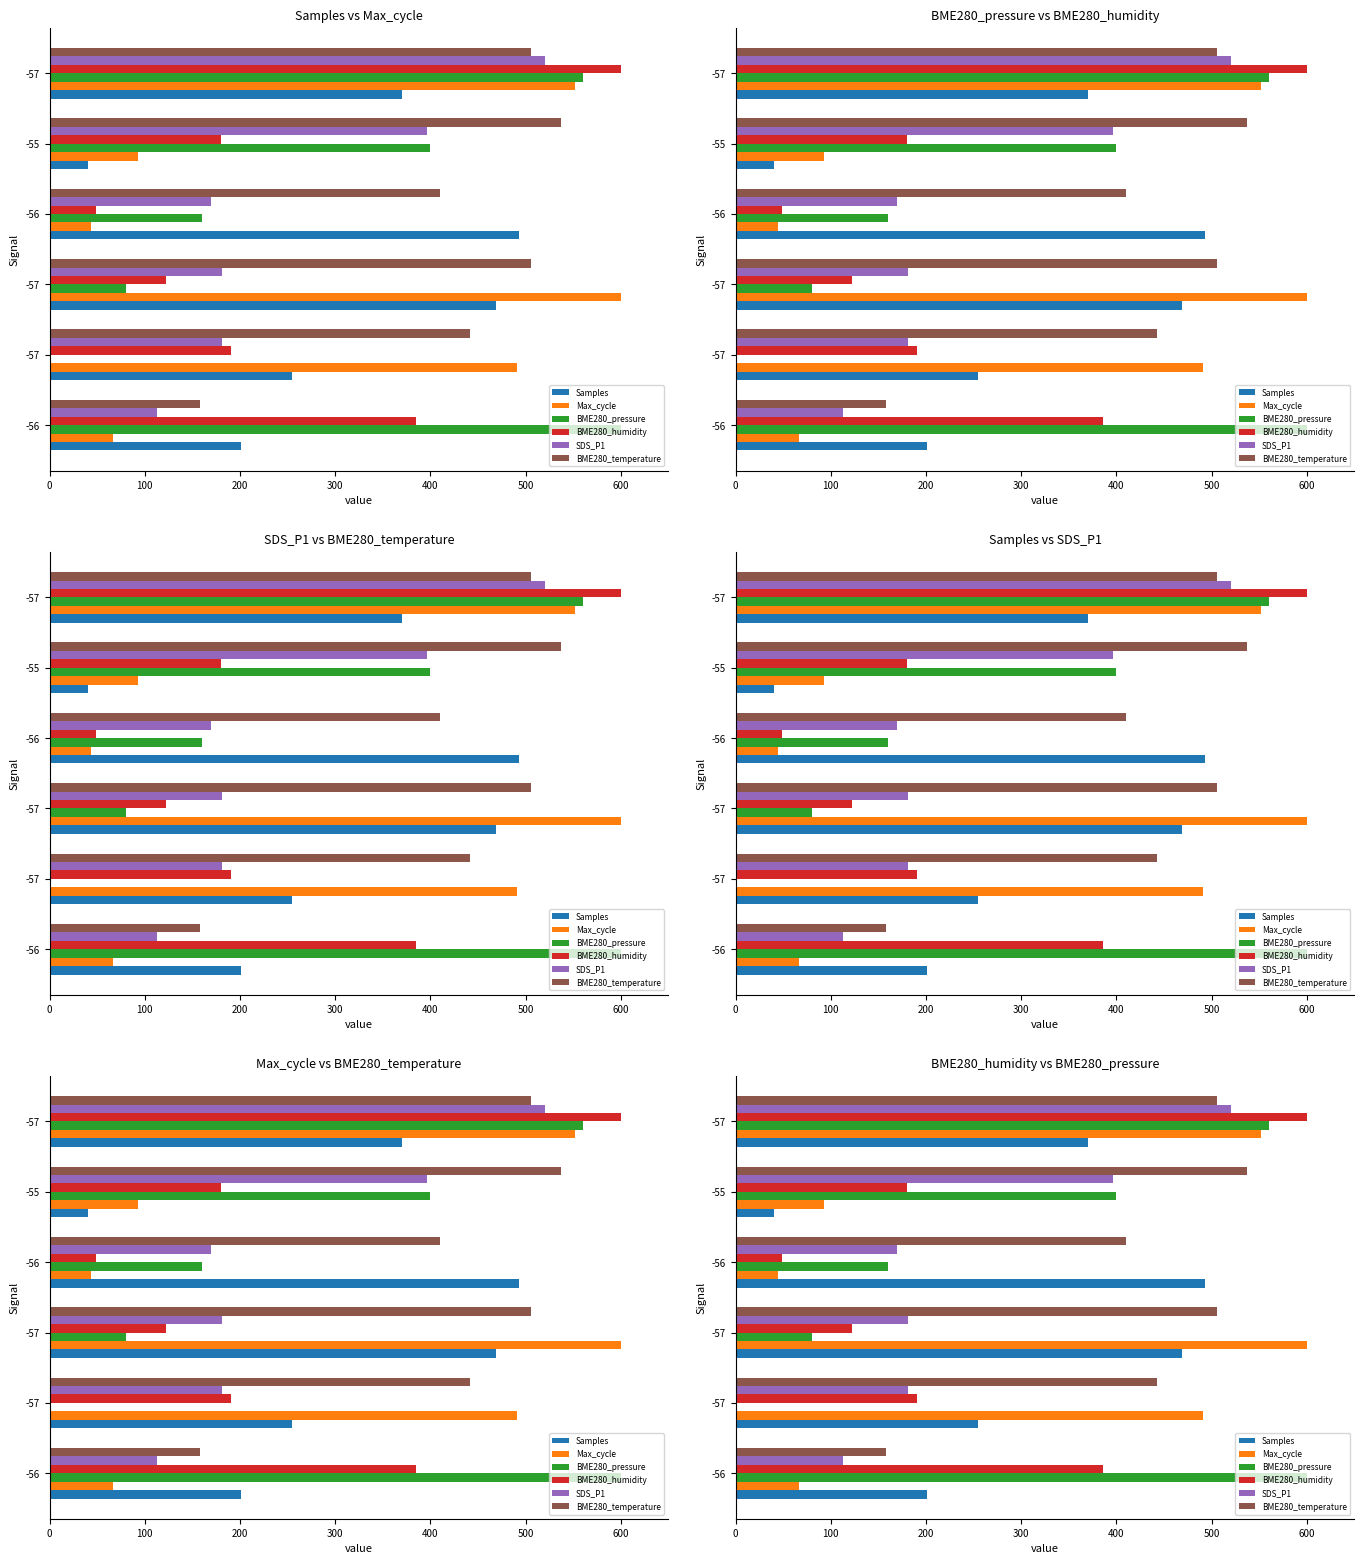

Count the number of categories in the chart.

6